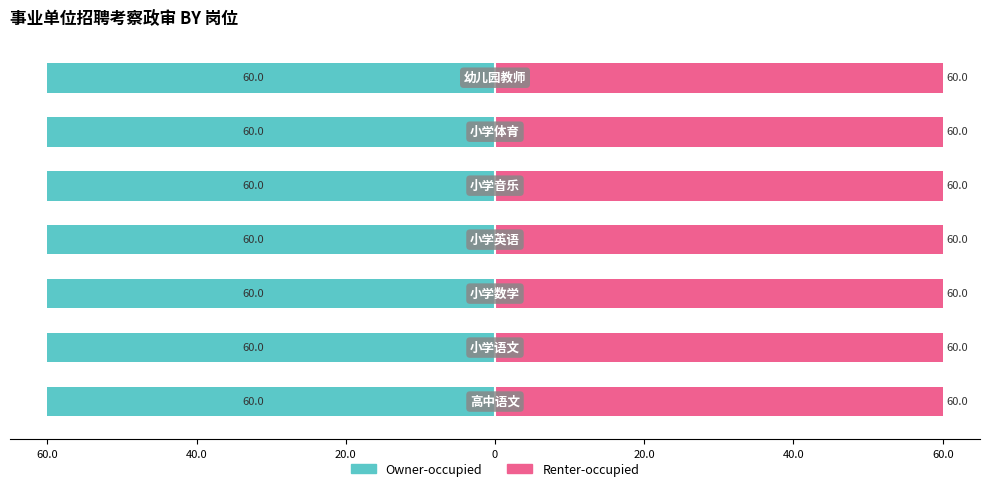

Reading left to right, extract all data points from this chart.

Owner-occupied: -60.0	-60.0	-60.0	-60.0	-60.0	-60.0	-60.0
Renter-occupied: 60.0	60.0	60.0	60.0	60.0	60.0	60.0